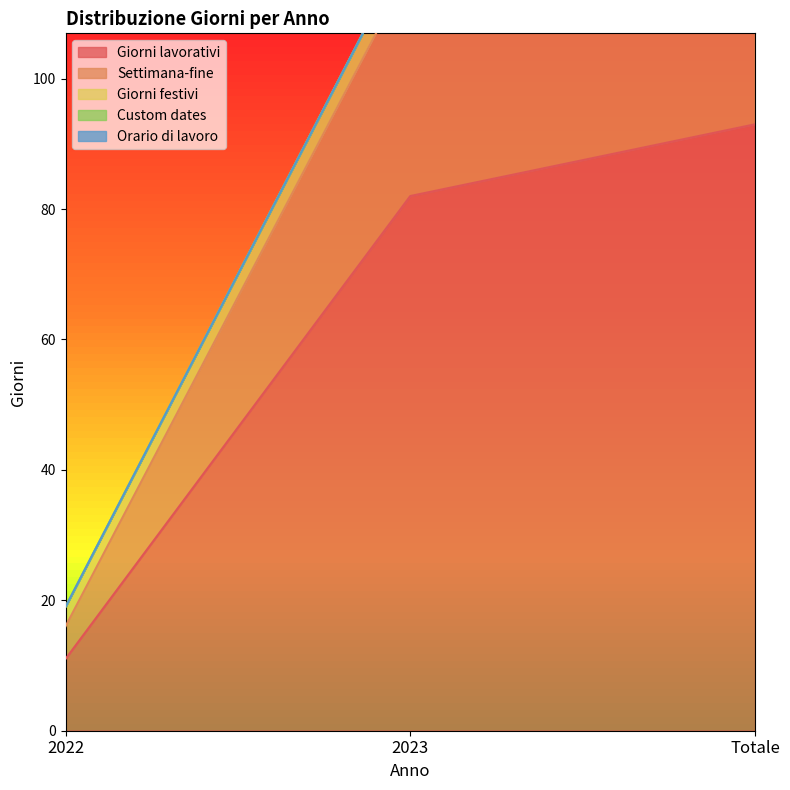

At which category is the sum across all series the highest?

Totale